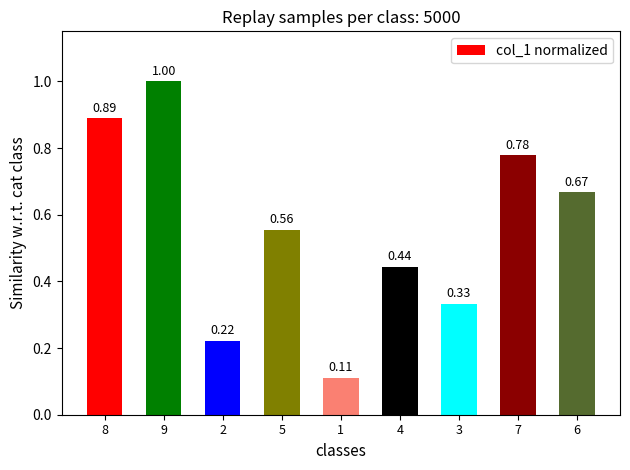

The value at 9 is 1.8. True or false?

False